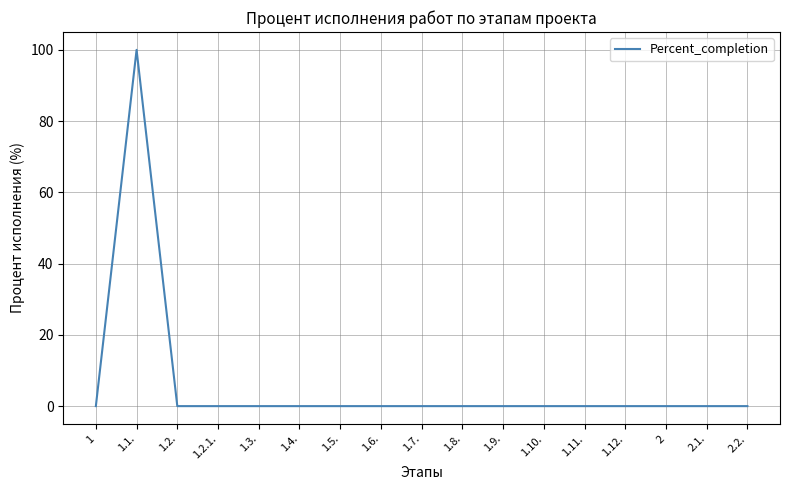

Reading left to right, list all the values displayed in this chart.

1=0	1.1.=100	1.2.=0	1.2.1.=0	1.3.=0	1.4.=0	1.5.=0	1.6.=0	1.7.=0	1.8.=0	1.9.=0	1.10.=0	1.11.=0	1.12.=0	2=0	2.1.=0	2.2.=0